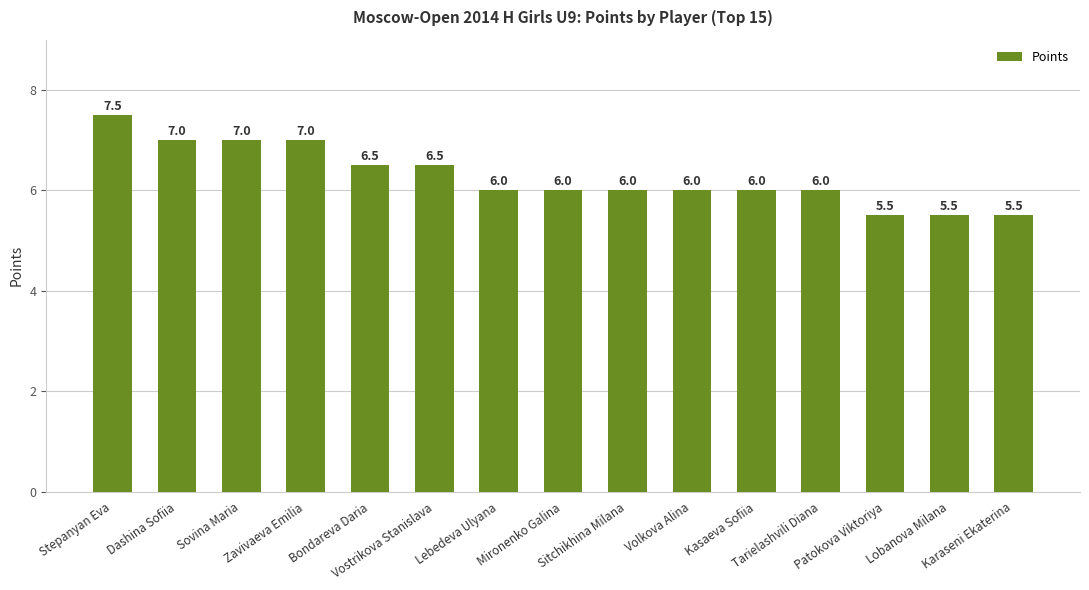

What is the sum of the values at Kasaeva Sofiia and Tarielashvili Diana?

12.0